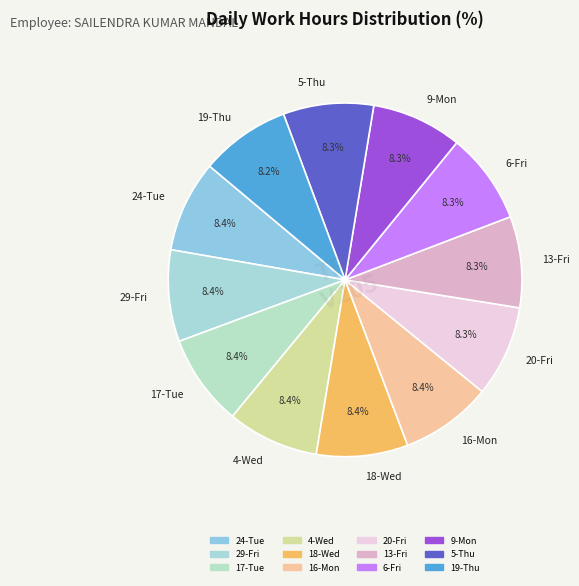

Is there any slice that represents more than half of the pie?

No